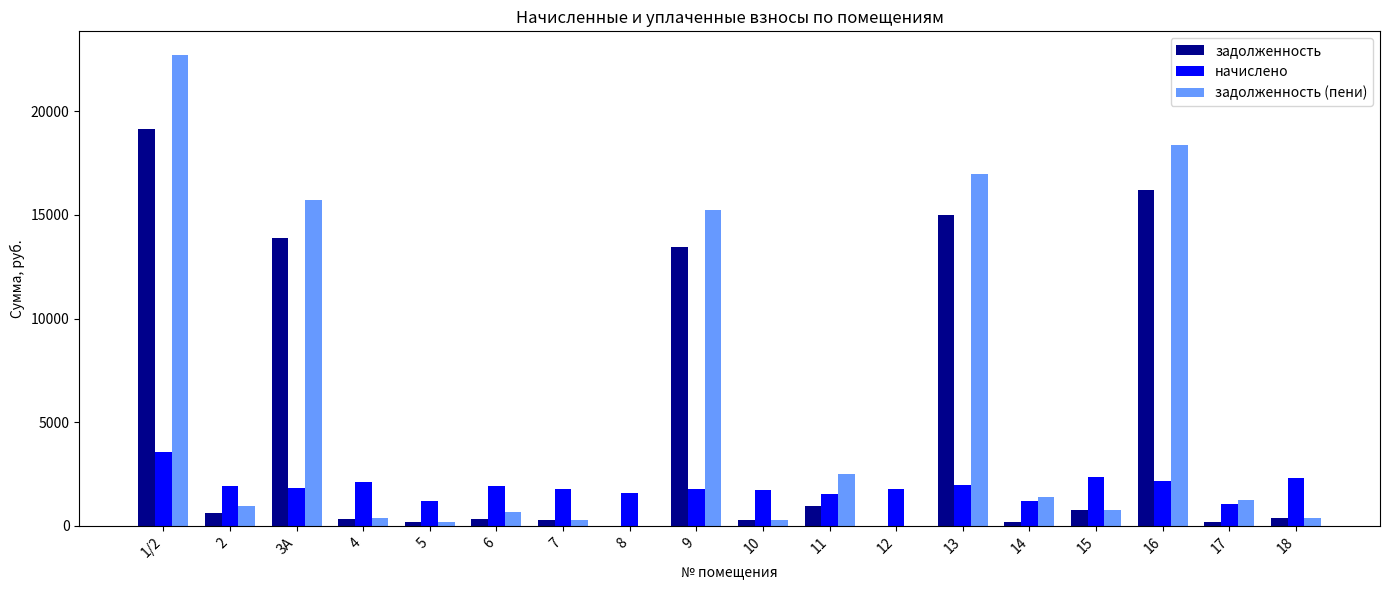

At which category is the sum across all series the highest?

1/2